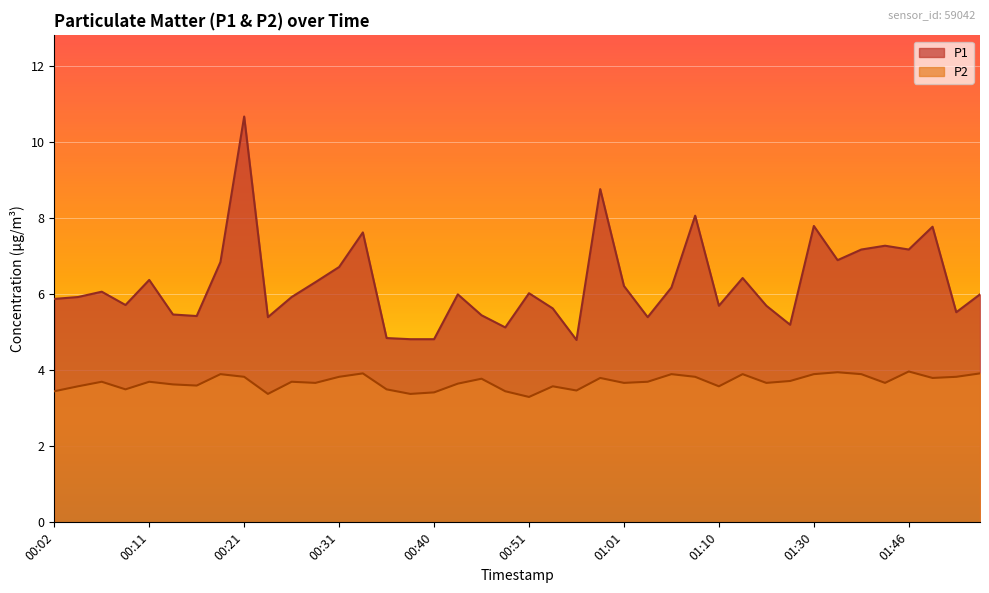

What is the difference between the P2 values at 00:56 and 00:53?

0.1